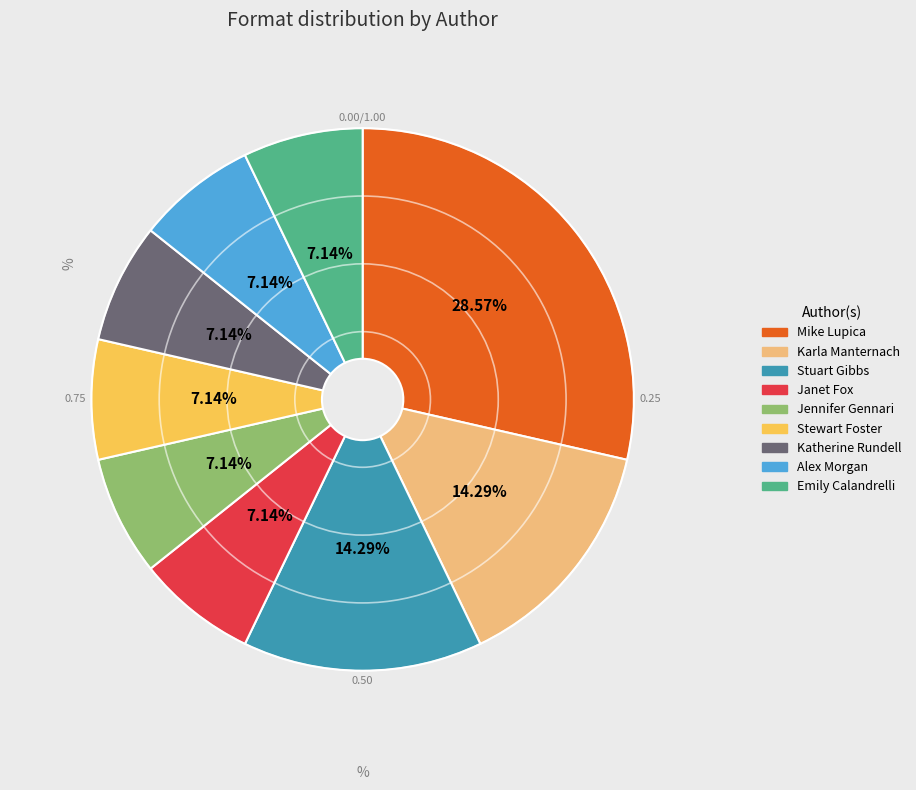

Which slice is the largest?

Mike Lupica